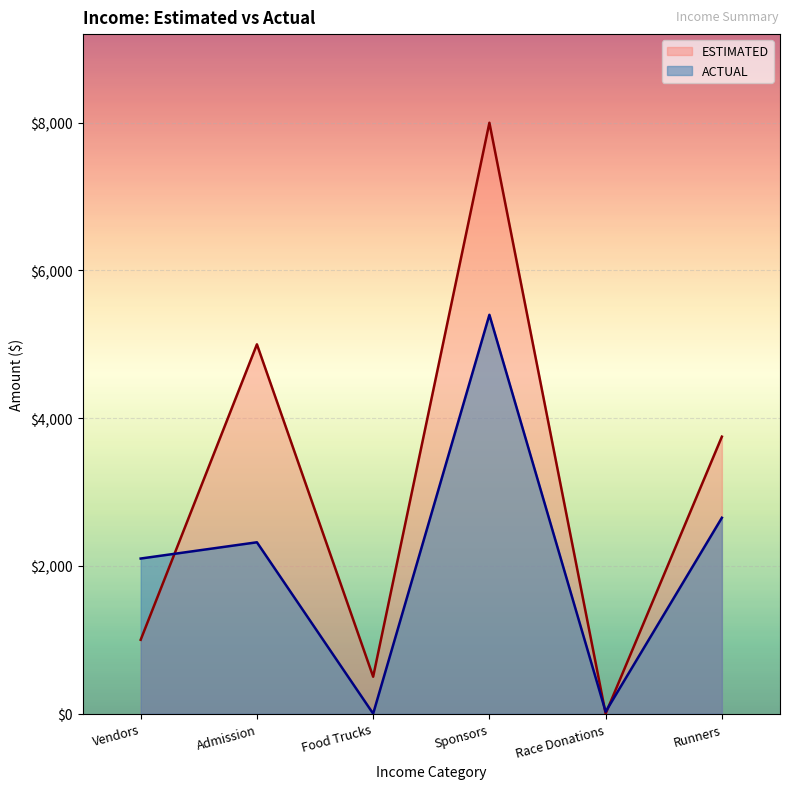

After their last crossing, which series has the higher values: ACTUAL or ESTIMATED?

ESTIMATED